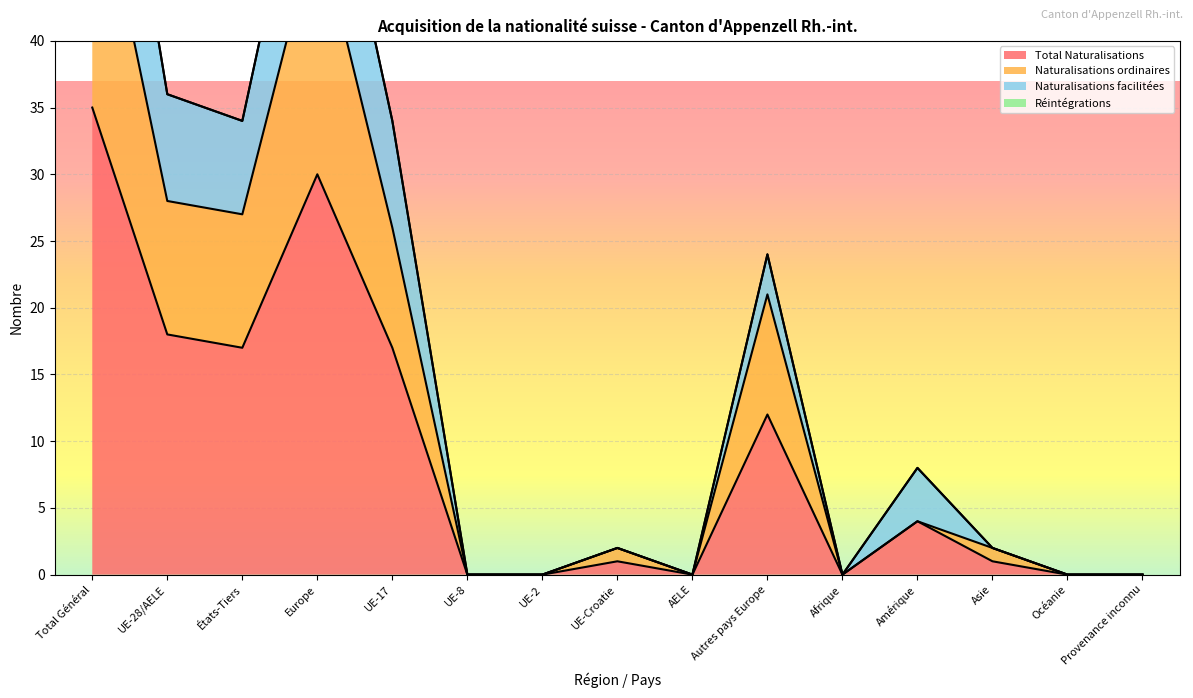

True or false: Total Naturalisations and Naturalisations ordinaires cross at least once.

False